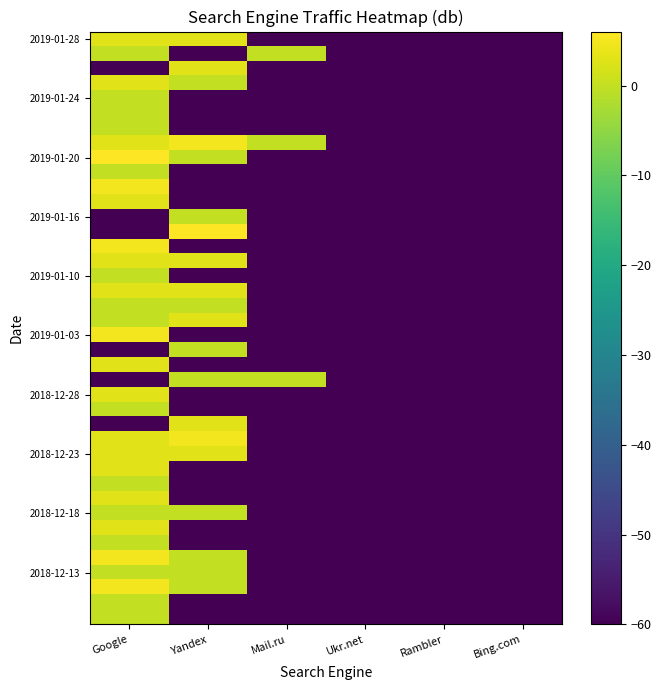

Which category has the lowest value across all series?

Mail.ru